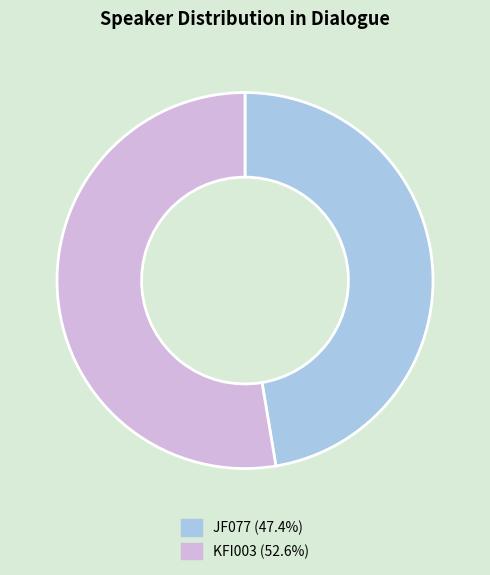

Rank the categories by value from highest to lowest.

KFI003, JF077